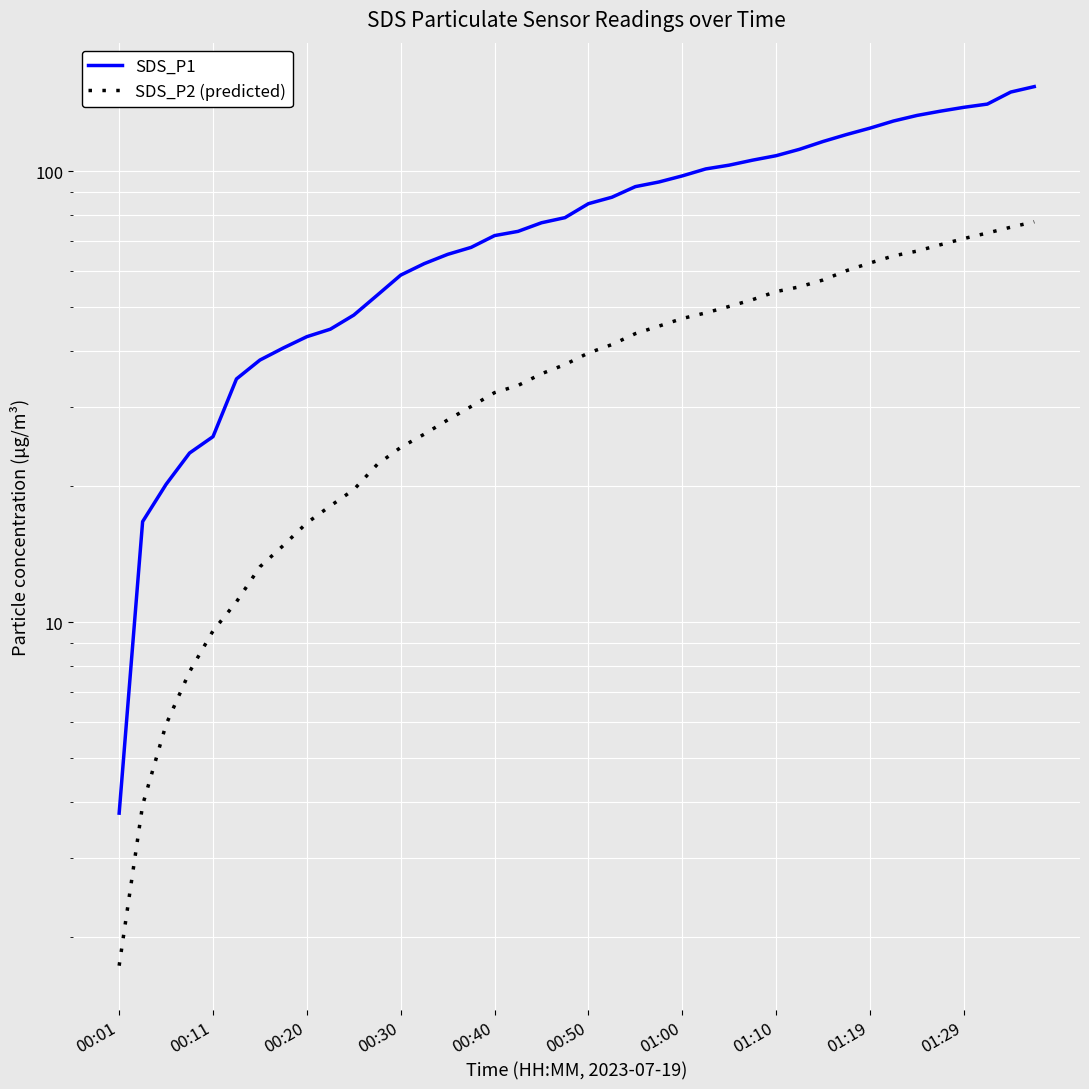

True or false: SDS_P2 (predicted) and SDS_P1 cross at least once.

False